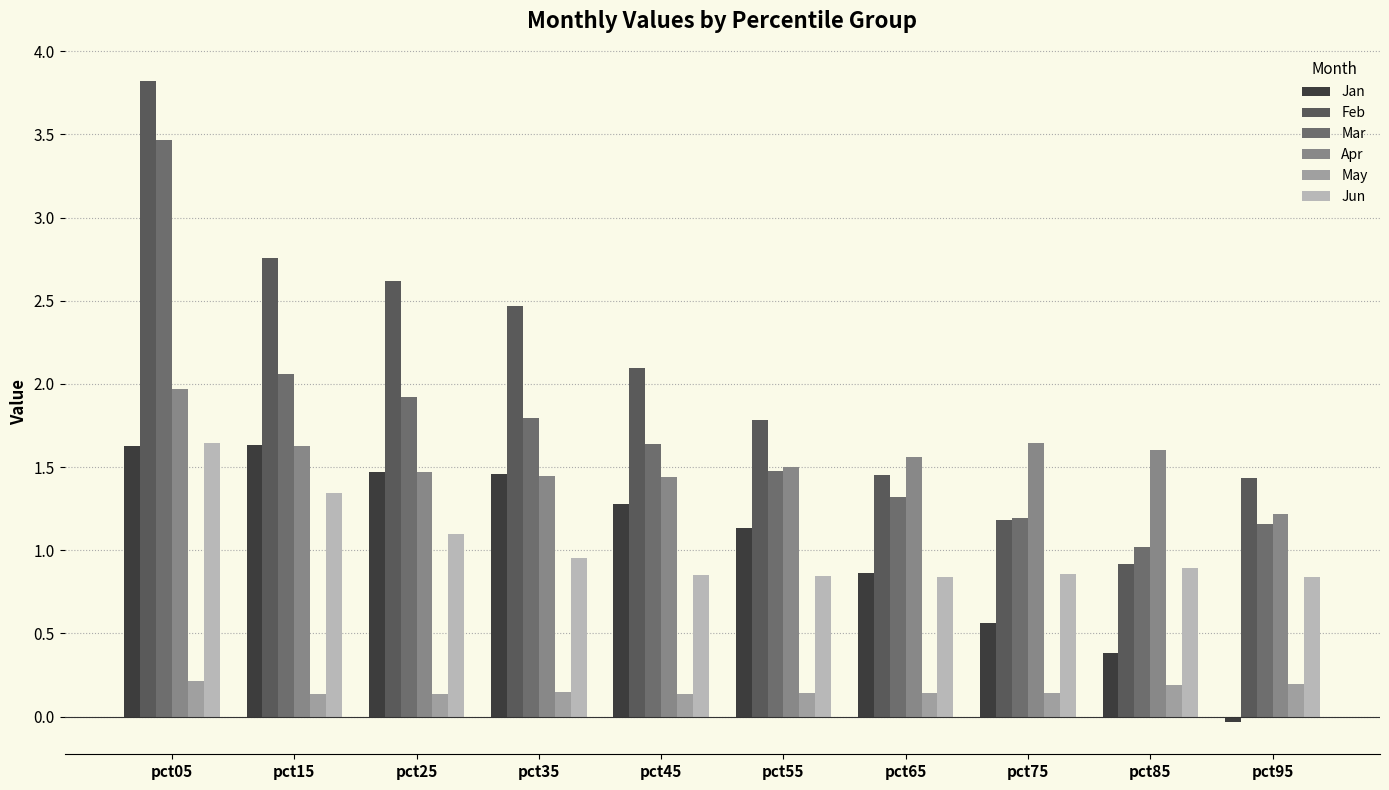

What are all the series names shown in the legend?

Jan, Feb, Mar, Apr, May, Jun